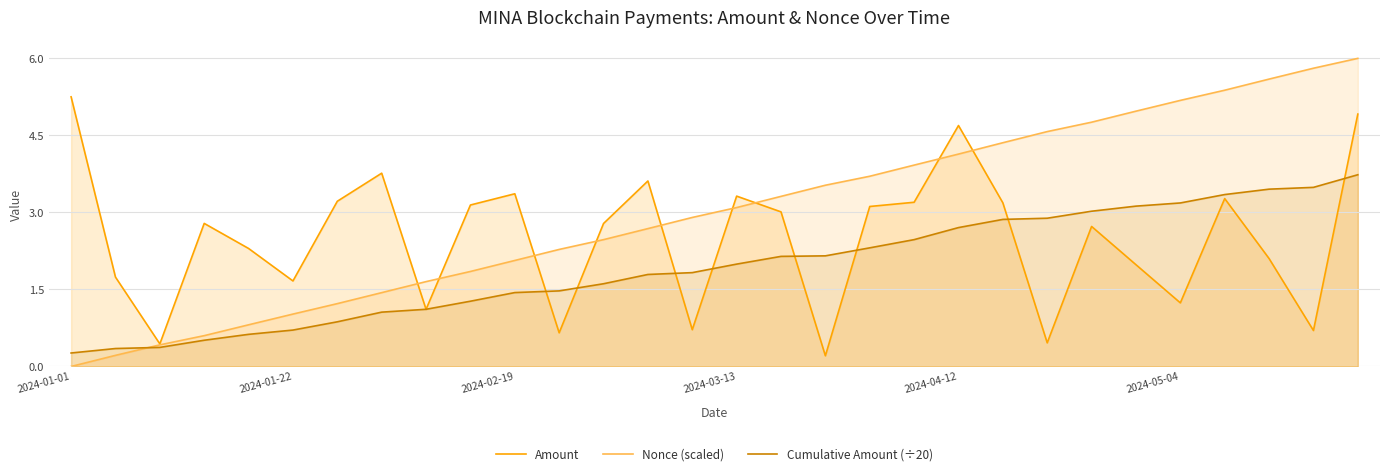

What is the sum of the Amount values at 21 and 11?

3.8